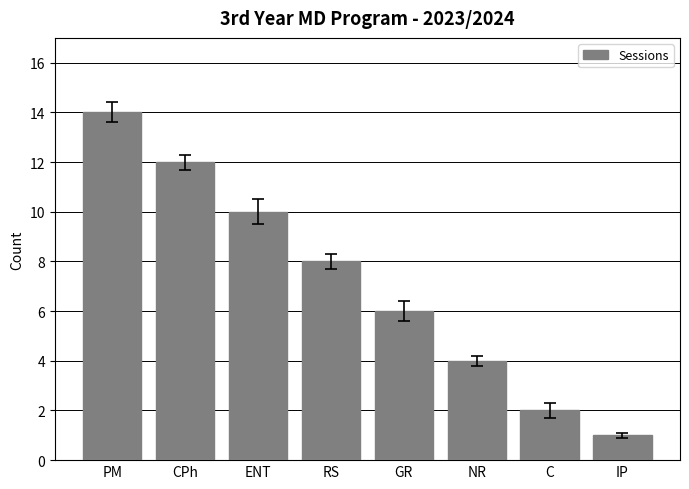

What is the label of the 3rd bar from the left?

ENT